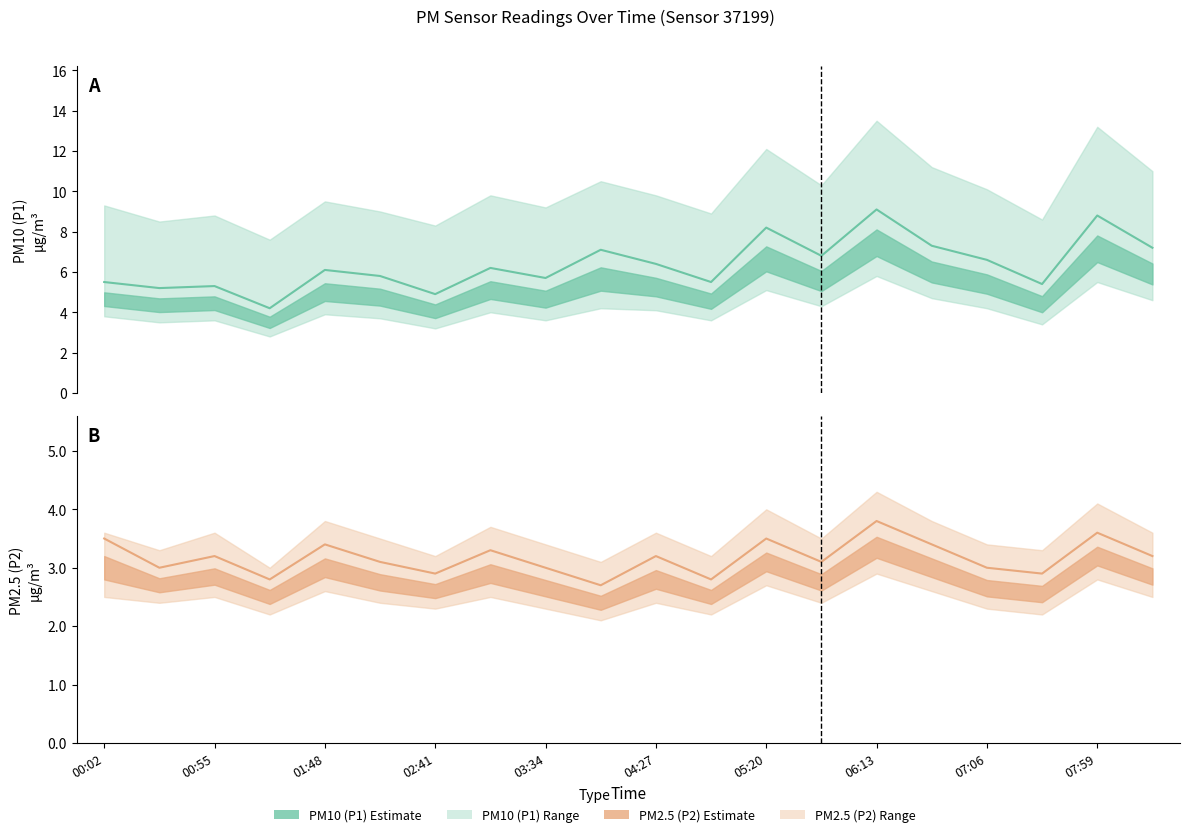

What is the spread (max minus min) of values at 00:55?

2.1